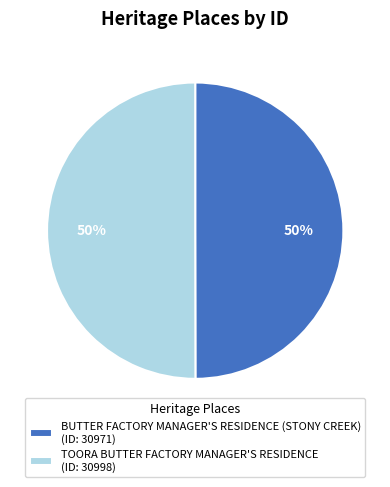

True or false: BUTTER FACTORY MANAGER'S RESIDENCE (STONY CREEK) accounts for 57% of the total.

False